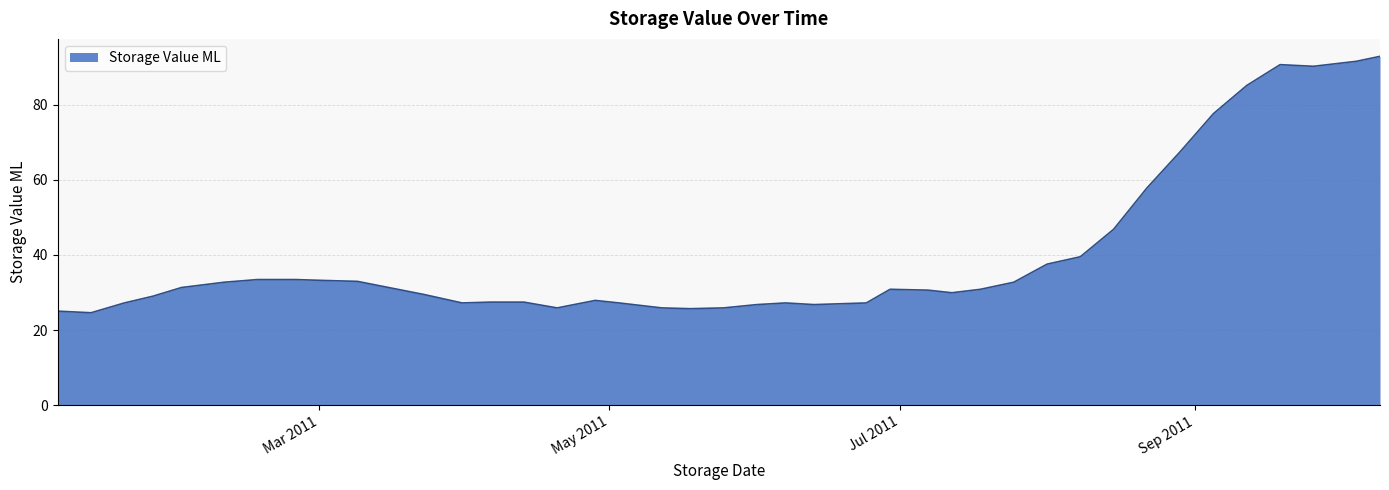

What is the difference between the maximum and minimum values?

68.2